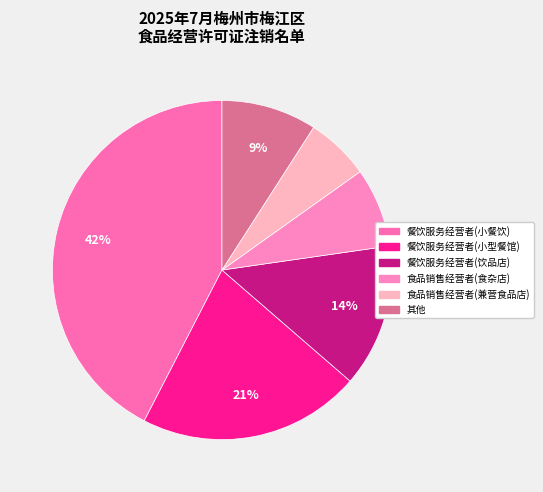

To the nearest percent, what percentage of the pie is 餐饮服务经营者(小型餐馆)?

21%